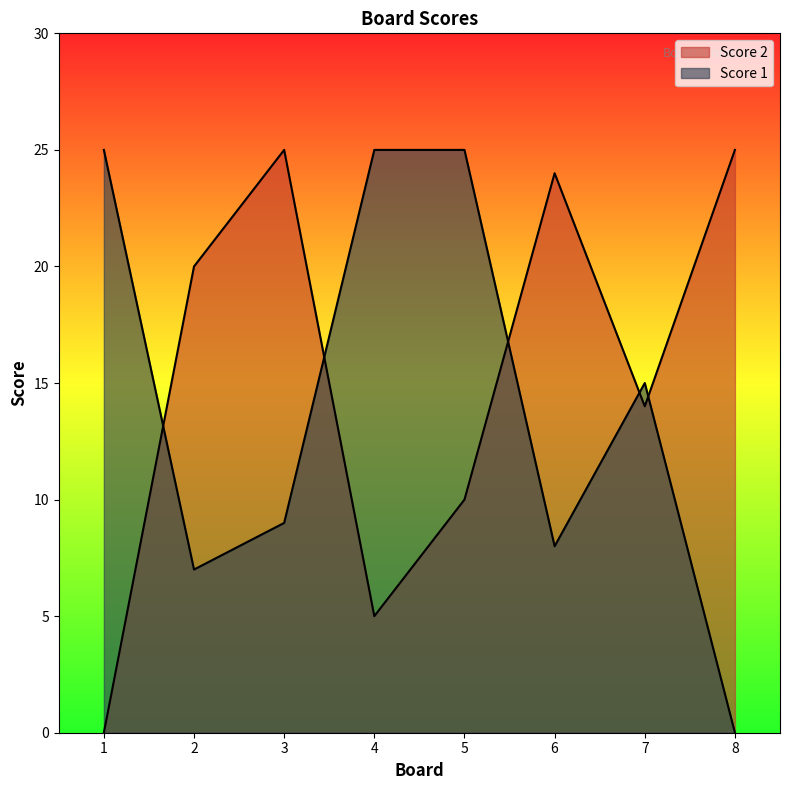

Reading right to left, what are all the values shown in this chart?

Score 2: 25	14	24	10	5	25	20	0
Score 1: 0	15	8	25	25	9	7	25